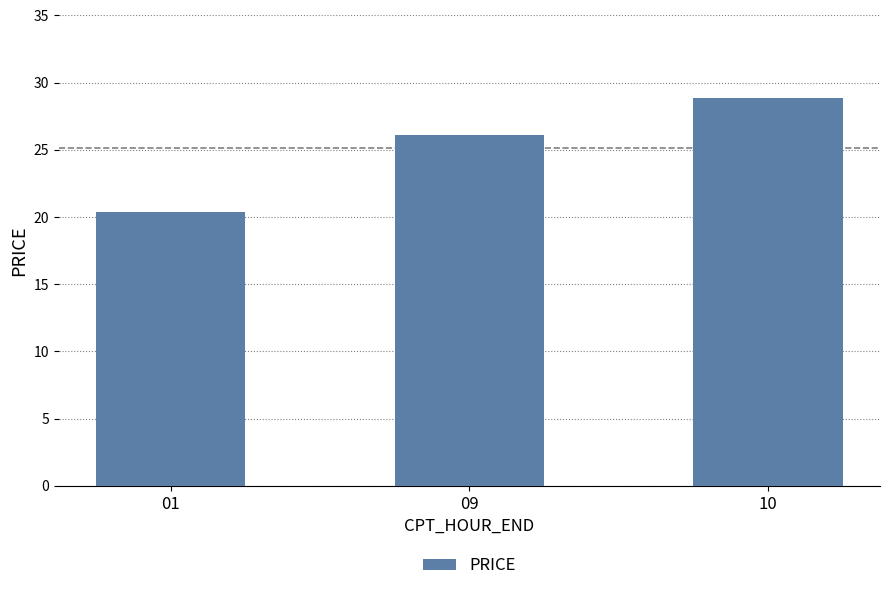

Read the value at 09.

26.1